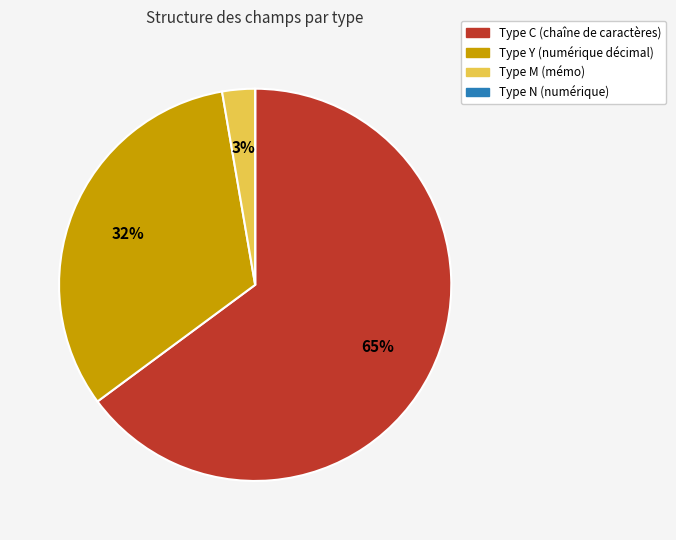

Which has a higher value, Type C (chaîne de caractères) or Type Y (numérique décimal)?

Type C (chaîne de caractères)